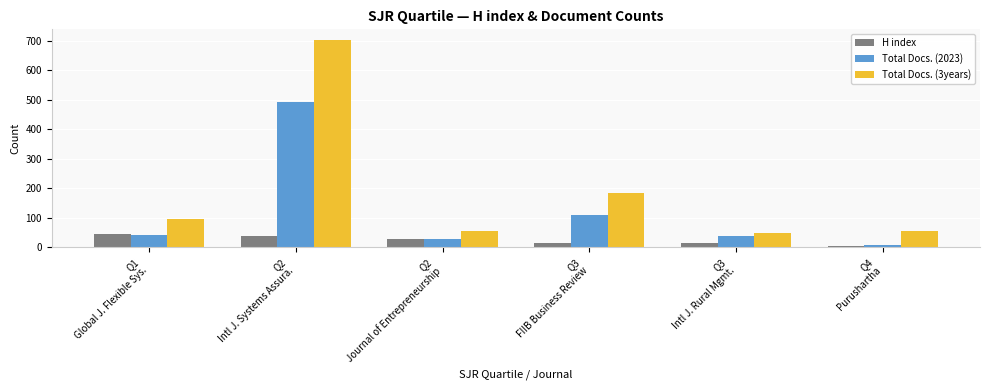

List the series in order of their peak value, highest first.

Total Docs. (3years), Total Docs. (2023), H index